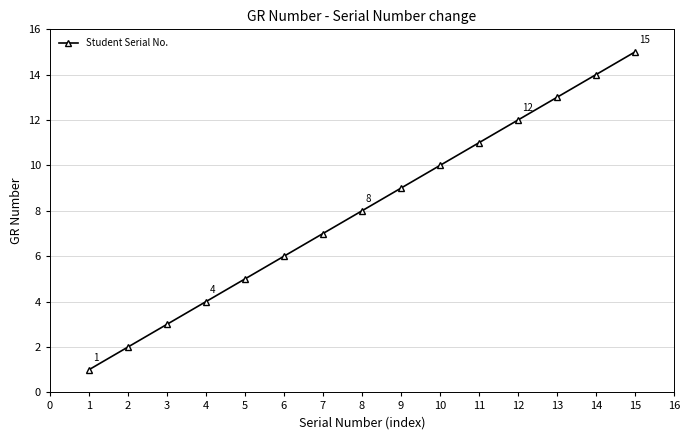

Count the number of categories in the chart.

15